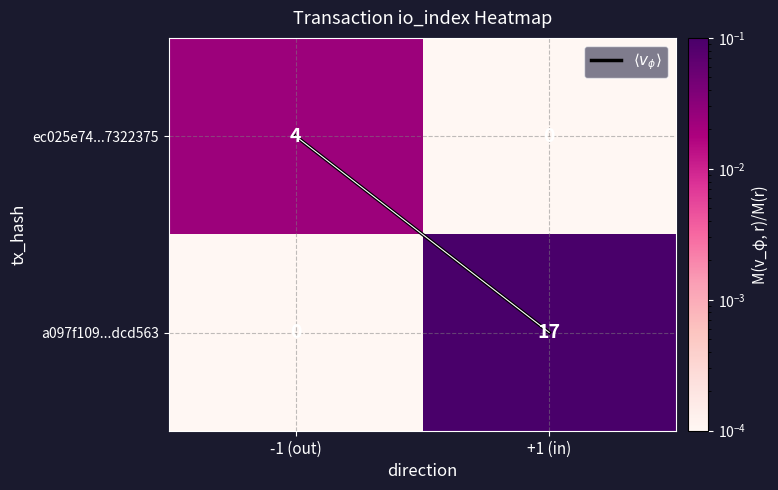

Rank the series at -1 (out) from highest to lowest value.

ec025e74...7322375, a097f109...dcd563